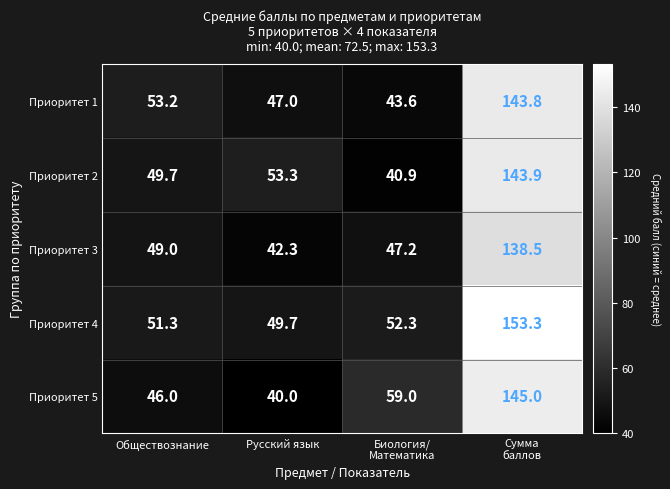

The value of Приоритет 5 at Русский язык is 40.0. True or false?

True